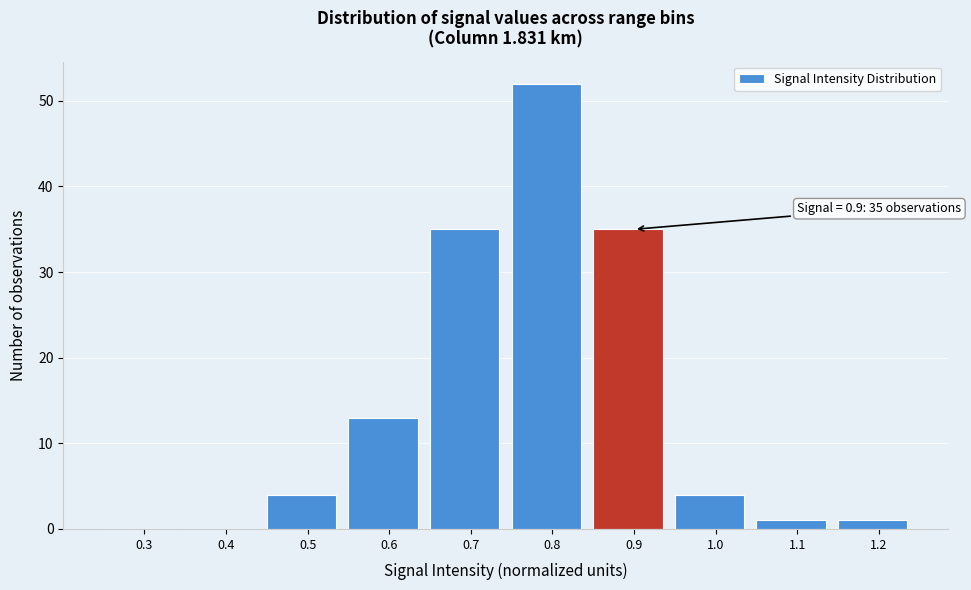

Reading right to left, extract all data points from this chart.

1.2=1	1.1=1	1.0=4	0.9=35	0.8=52	0.7=35	0.6=13	0.5=4	0.4=0	0.3=0